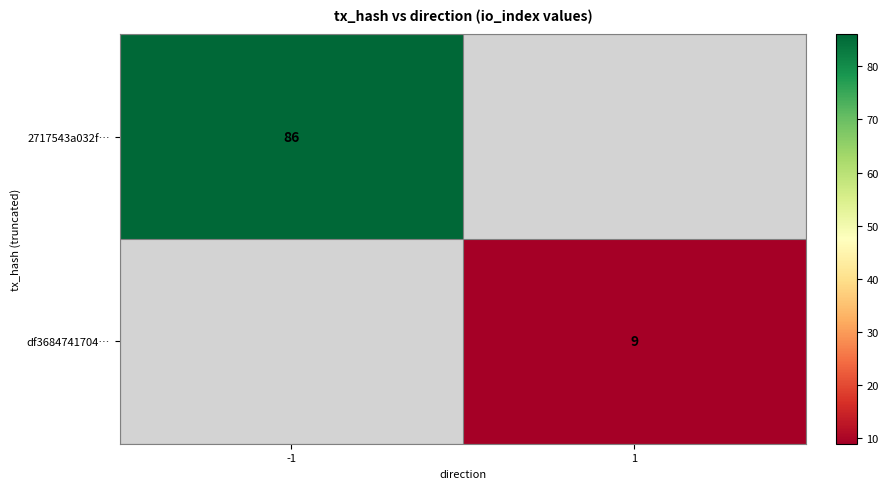

True or false: 2717543a032f… has a value of 86 at -1.

True